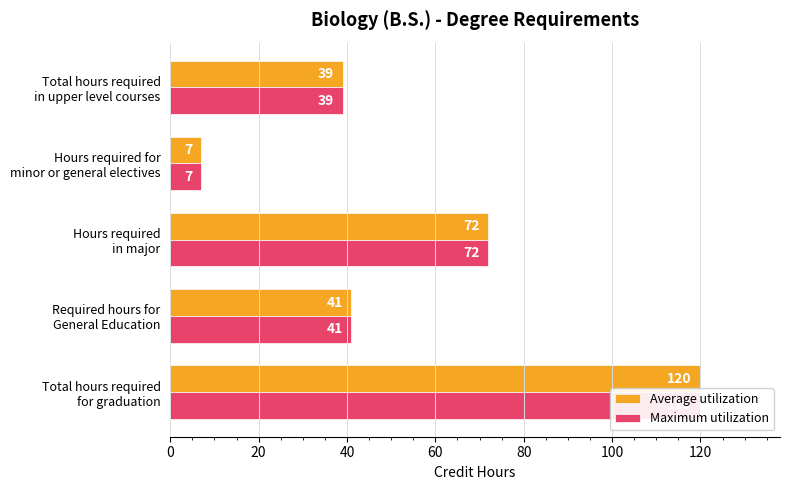

Reading left to right, transcribe all the data shown in this chart.

Average utilization: 120	41	72	7	39
Maximum utilization: 120	41	72	7	39